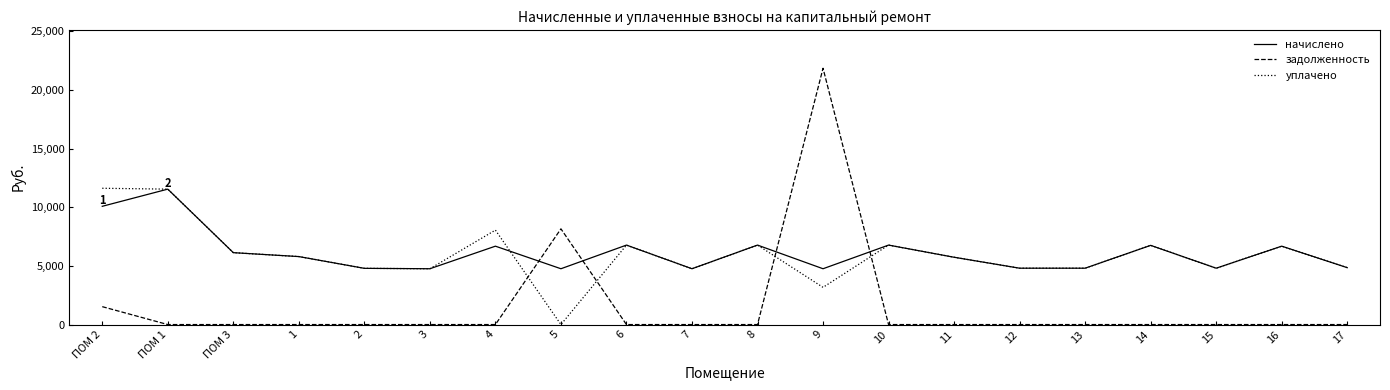

At which category does the chart reach its peak across all series?

9